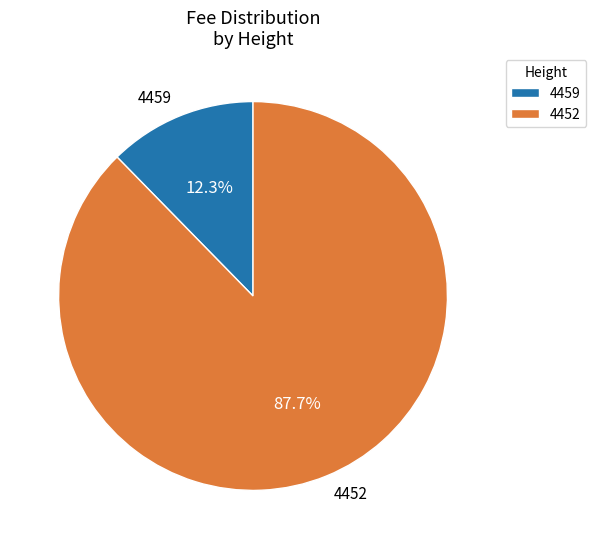

Which category has the biggest portion of the pie?

4452